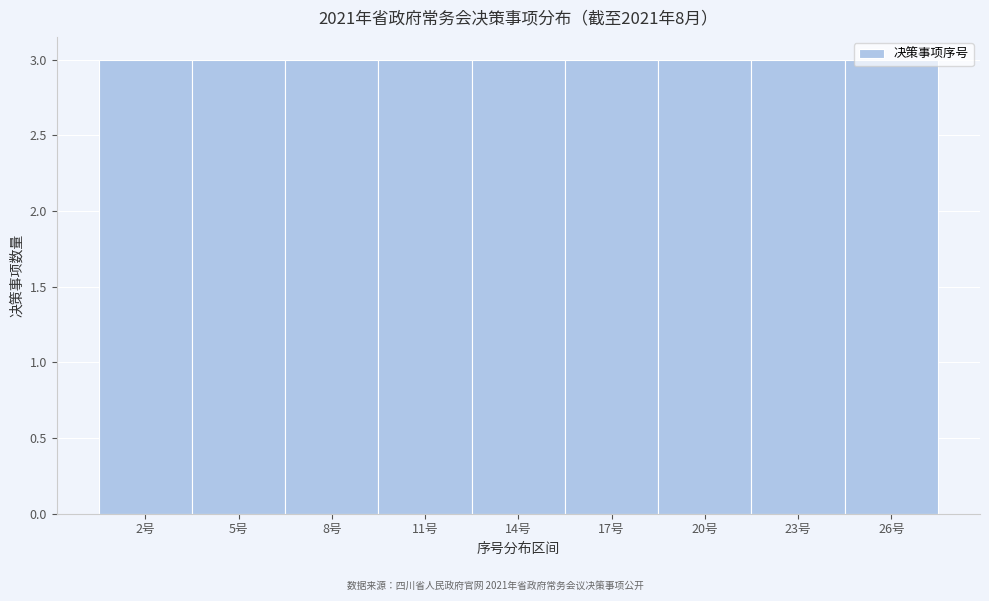

Reading left to right, transcribe this chart: for each bar, give the range it covers on the x-axis and its height. The values are not printed on the chart, so give them approximately, as read against the axis.

0.5 to 3.5: 3
3.5 to 6.5: 3
6.5 to 9.5: 3
9.5 to 12.5: 3
12.5 to 15.5: 3
15.5 to 18.5: 3
18.5 to 21.5: 3
21.5 to 24.5: 3
24.5 to 27.5: 3